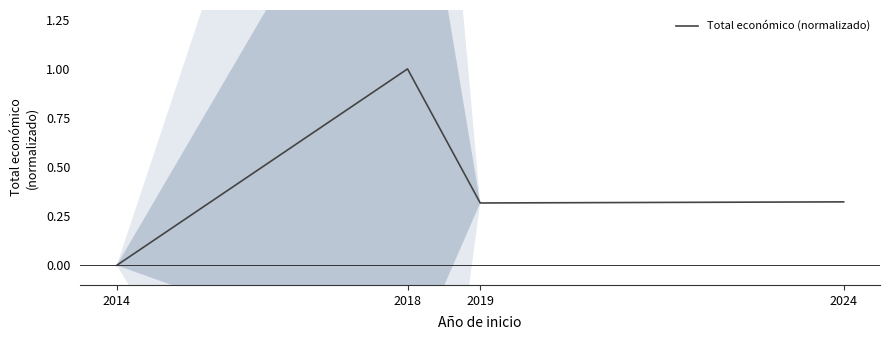

What is the change in value from 2018 to 2024?

-0.7